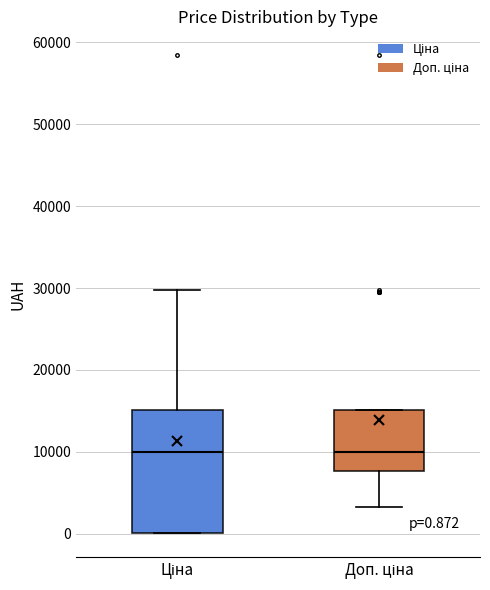

Comparing the boxes themselves (not the whiskers), which one is the tallest?

Ціна